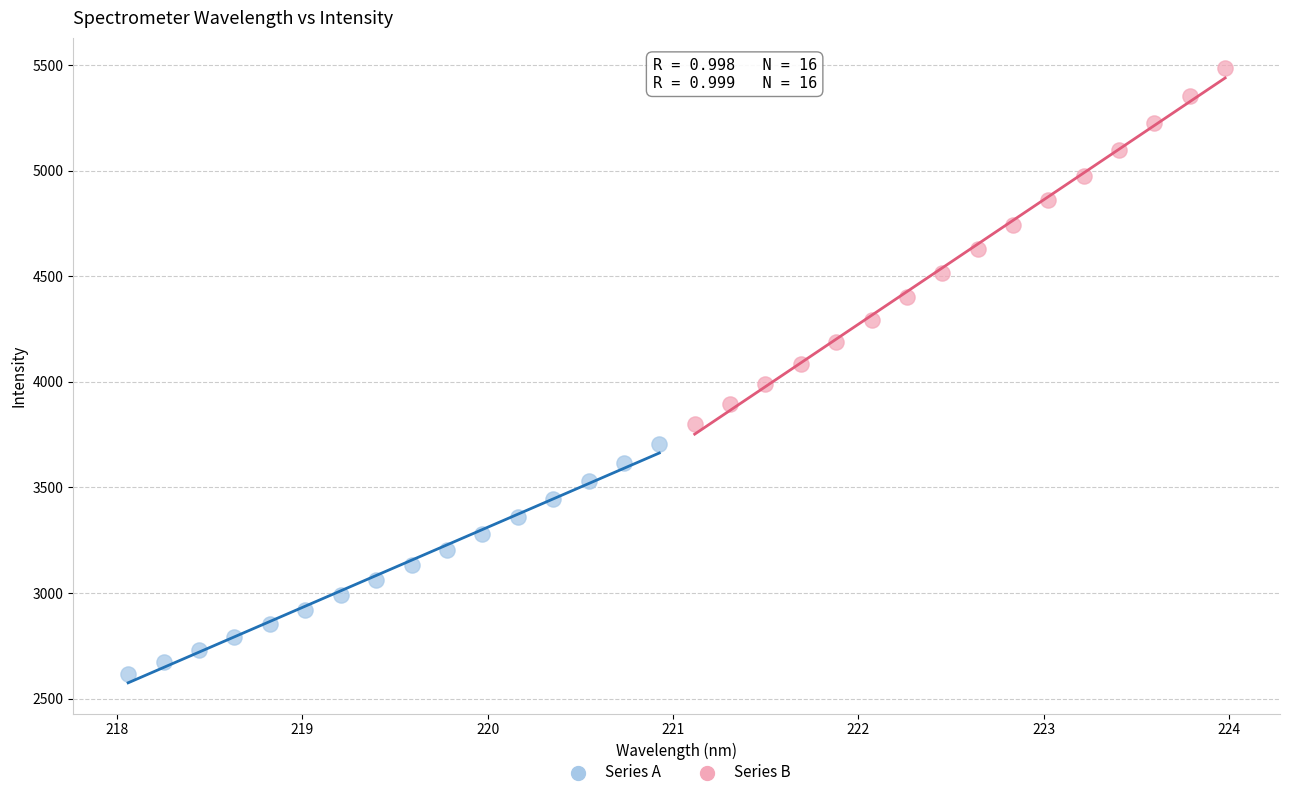

Which series has the widest spread of Y values?

Series B